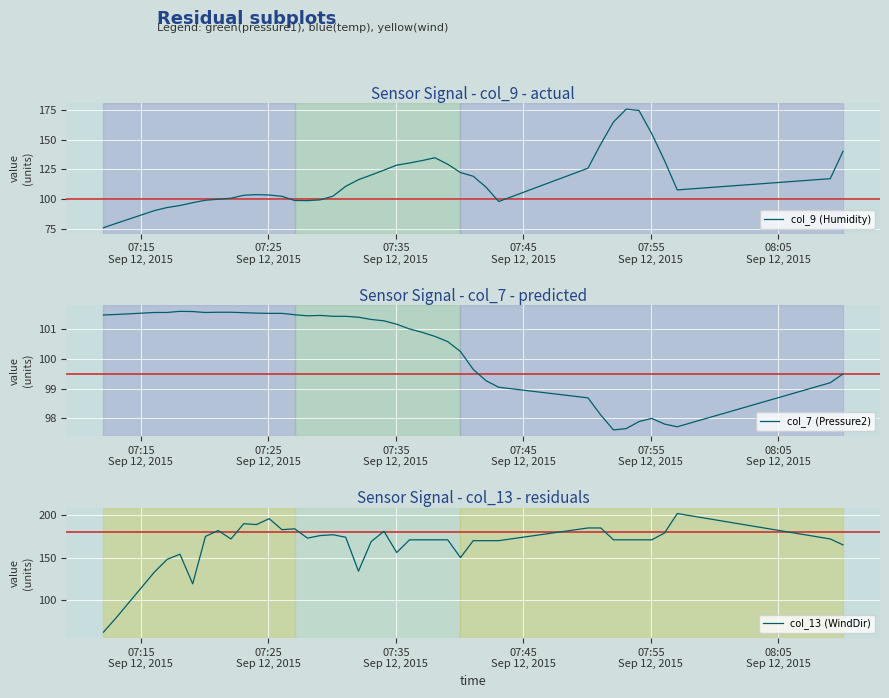

Reading left to right, extract all data points from this chart.

col_9 (Humidity): 75.9	79.5	90.3	92.8	94.5	96.9	99.0	99.8	100.7	103.1	103.7	103.4	102.3	98.7	98.6	99.3	102.4	110.7	116.3	120.2	124.3	128.5	130.3	132.4	134.7	129.3	122.3	119.2	110.0	97.9	125.9	146.2	164.8	175.7	174.5	154.9	132.4	107.7	117.1	140.2
col_7 (Pressure2): 101.5	101.5	101.6	101.6	101.6	101.6	101.6	101.6	101.6	101.6	101.6	101.5	101.5	101.5	101.5	101.5	101.4	101.4	101.4	101.3	101.3	101.2	101.0	100.9	100.8	100.6	100.3	99.7	99.3	99.1	98.7	98.1	97.6	97.7	97.9	98.0	97.8	97.7	99.2	99.5
col_13 (WindDir): 62.0	79.0	133.0	148.0	154.0	119.0	175.0	182.0	172.0	190.0	189.0	196.0	183.0	184.0	173.0	176.0	177.0	174.0	134.0	169.0	181.0	156.0	171.0	171.0	171.0	171.0	150.0	170.0	170.0	170.0	185.0	185.0	171.0	171.0	171.0	171.0	179.0	202.0	172.0	165.0